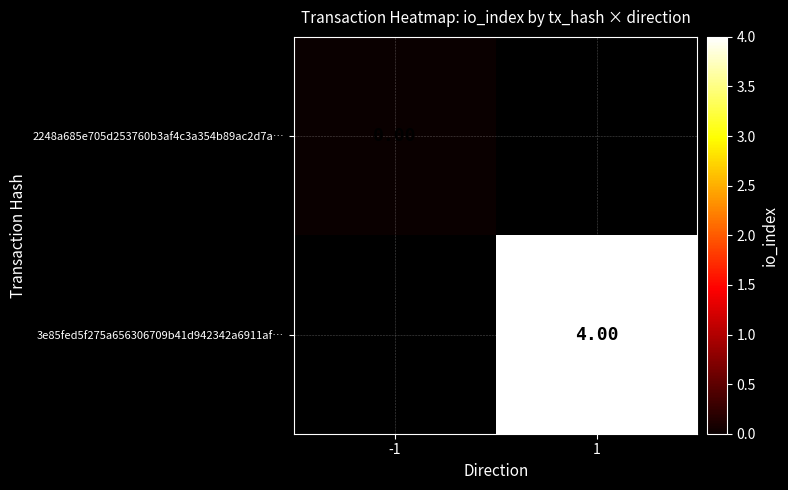

Between -1 and 1, which is larger?

1